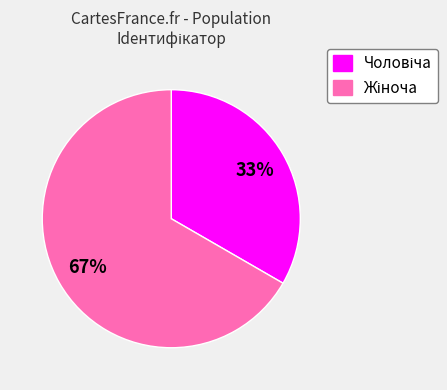

Count the number of slices in the pie.

2